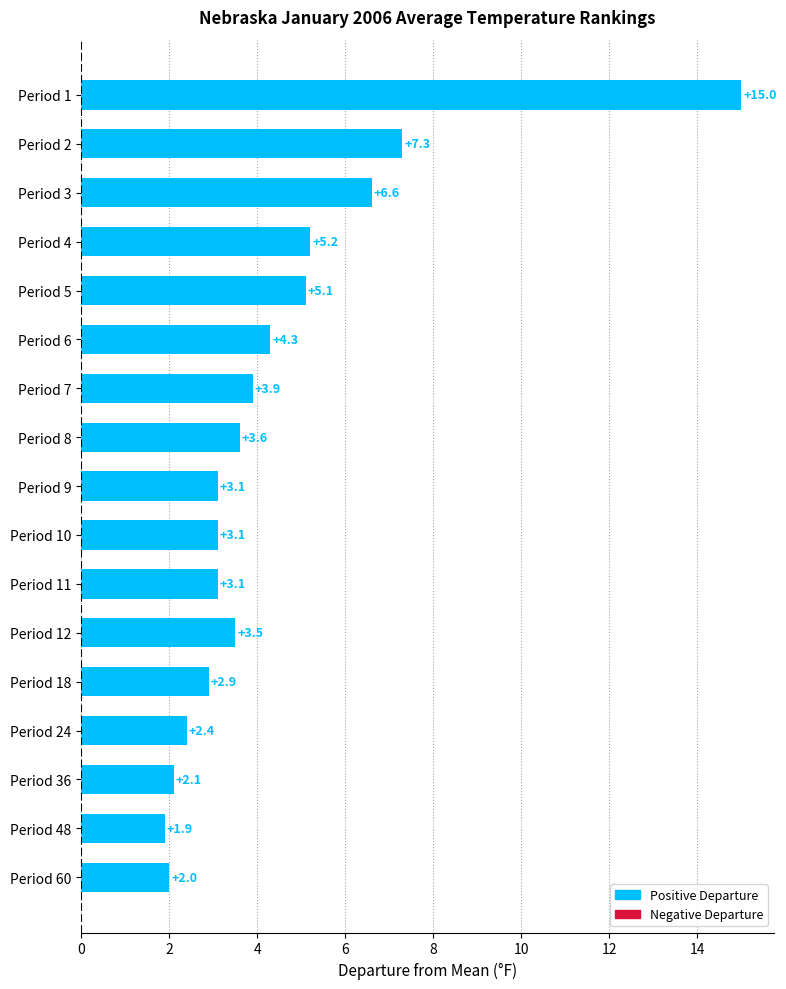

What is the difference between the maximum and minimum values?

13.1